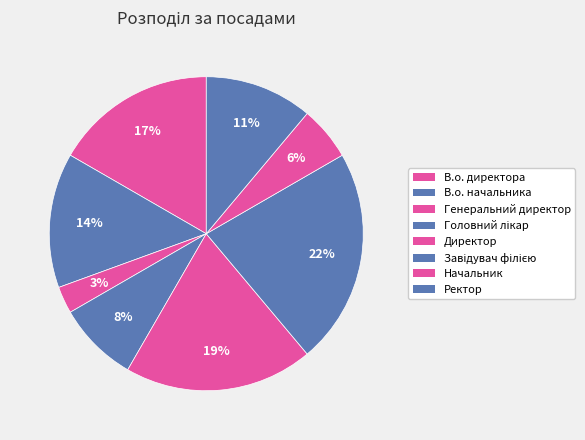

Which slice is the largest?

Завідувач філією